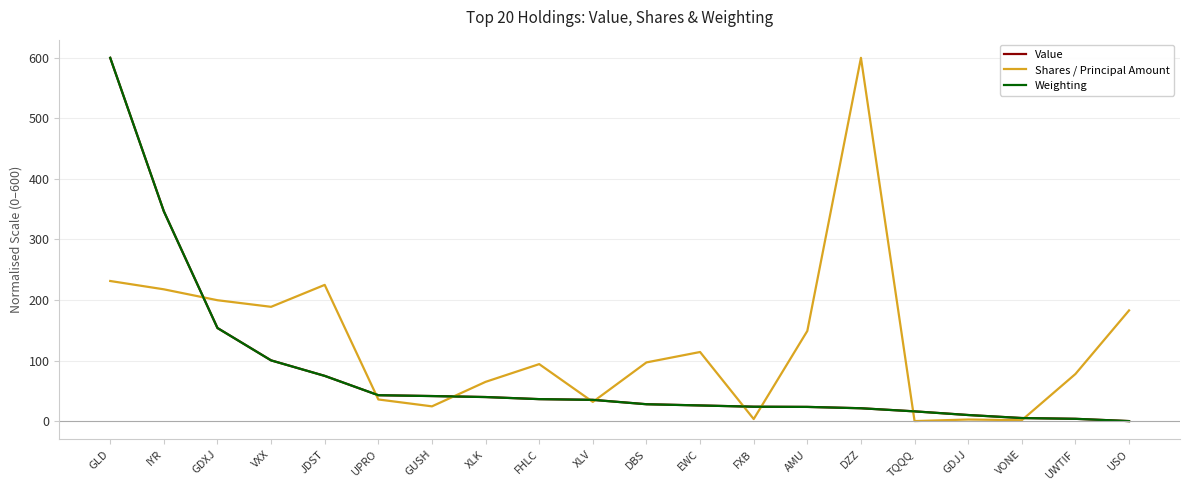

Which series has the largest total across all categories?

Shares / Principal Amount